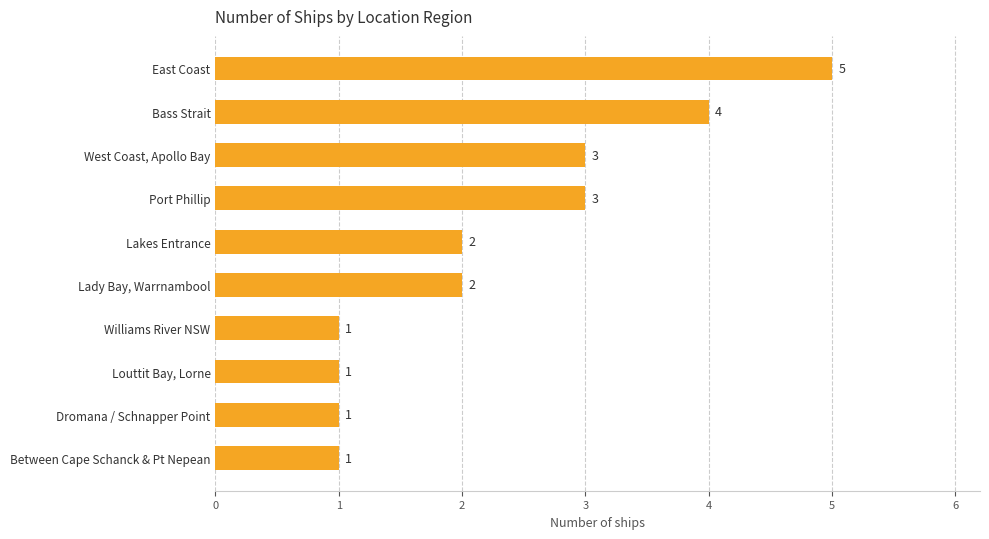

What is the label of the 7th bar from the top?

Williams River NSW